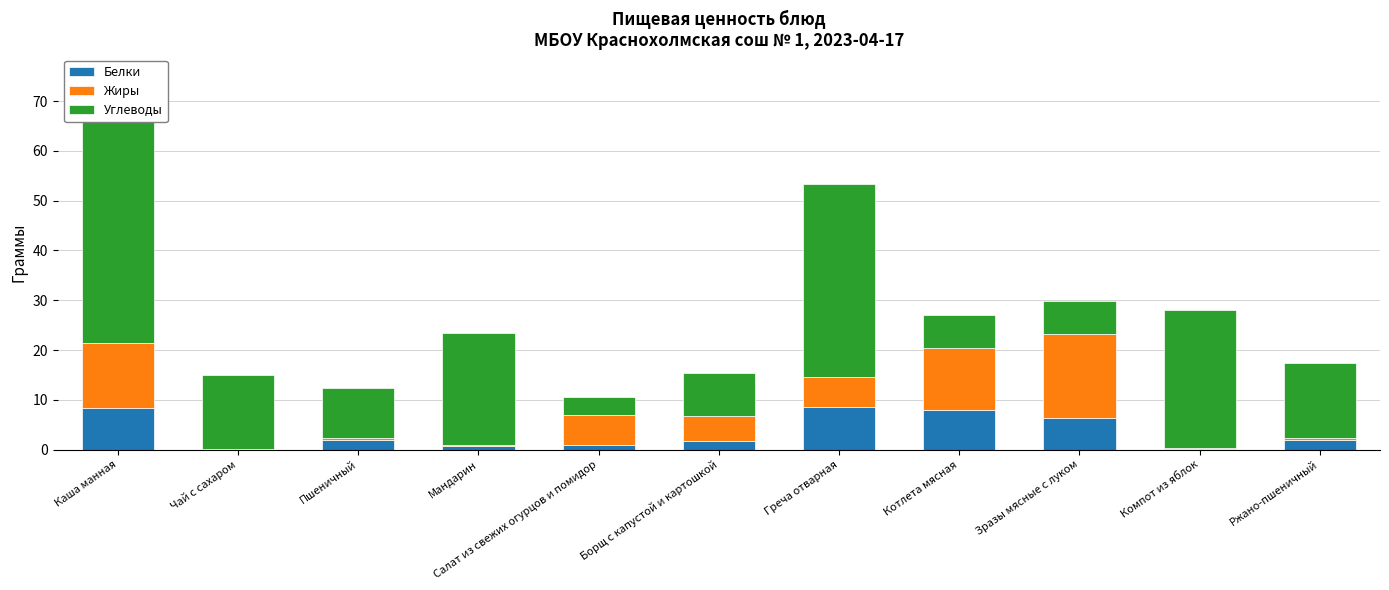

Which series changed the most between Чай с сахаром and Ржано-пшеничный?

Белки